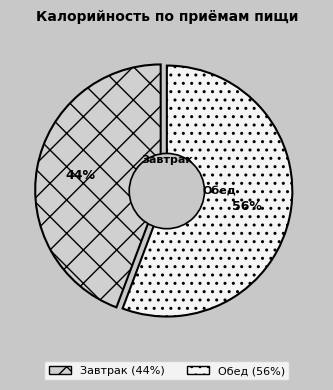

The Завтрак slice represents 56% of the pie. True or false?

False